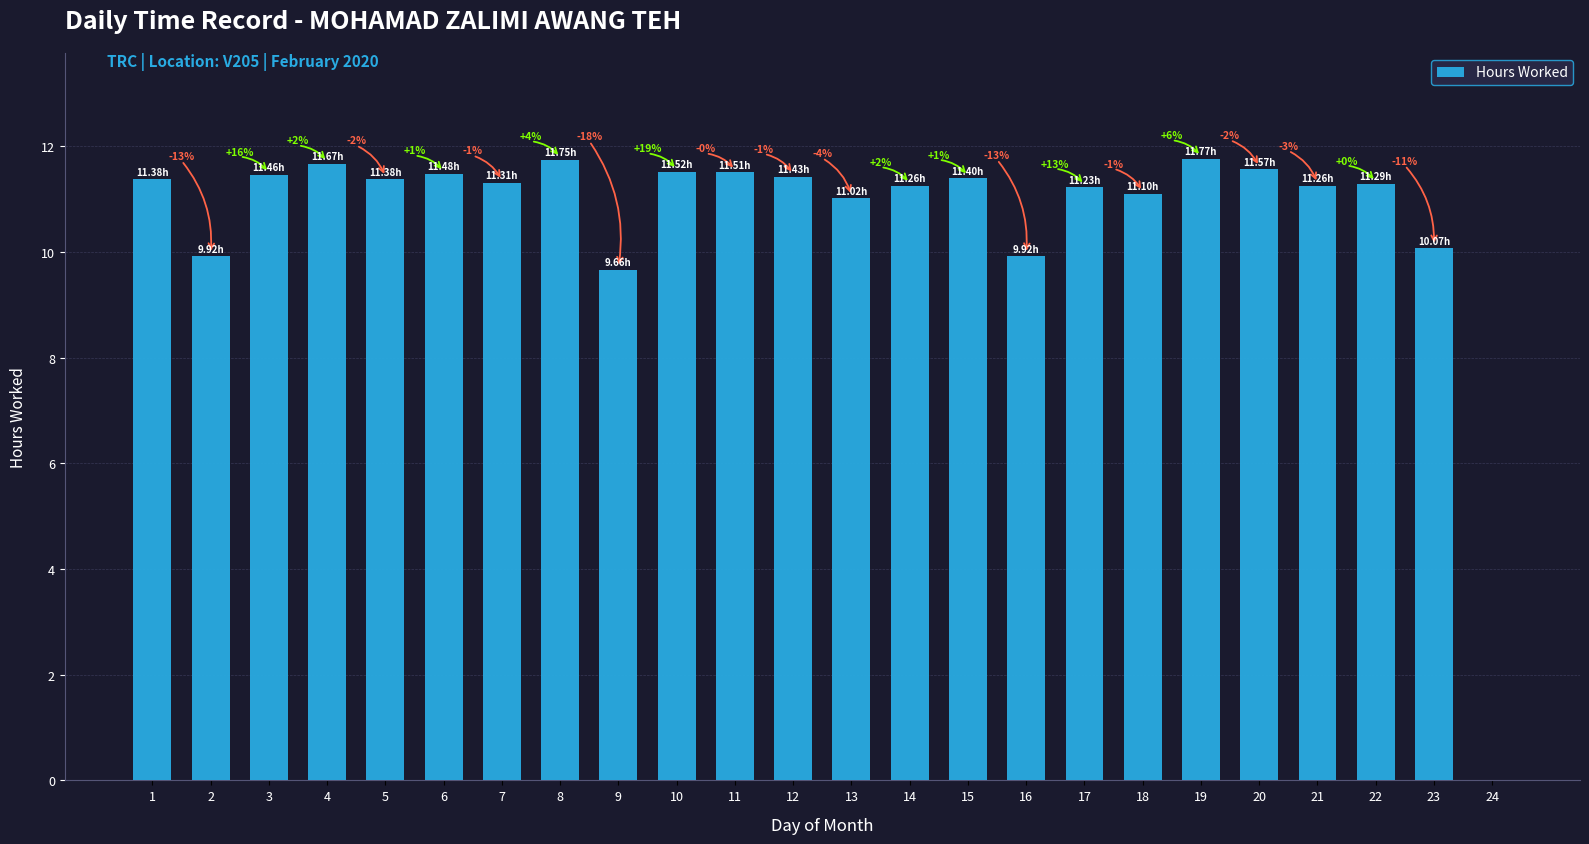

At which category does the chart reach its peak across all series?

19